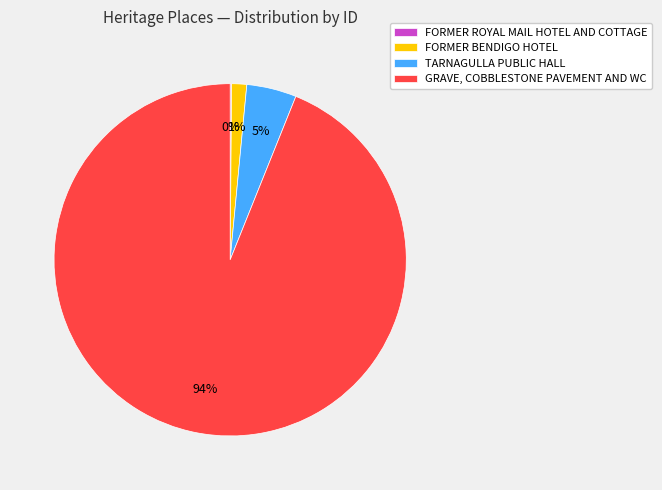

To the nearest percent, what is the difference between the largest and smallest slice percentages?

94%